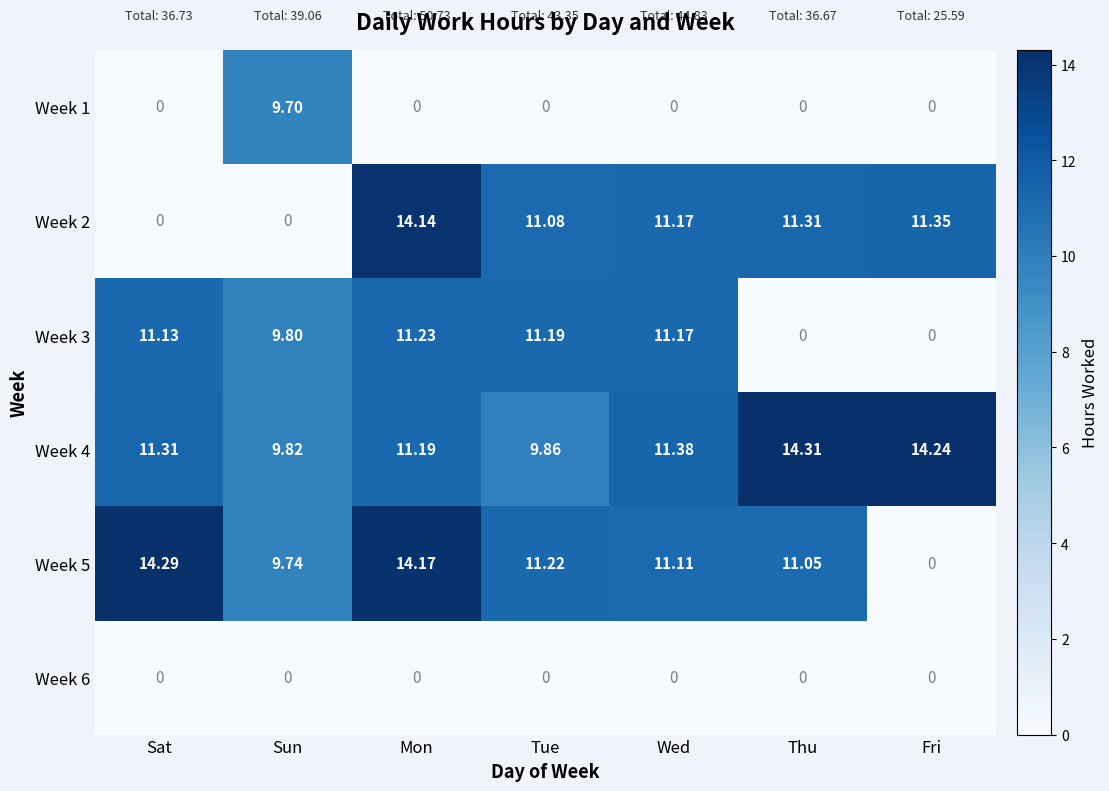

Rank the series by their maximum value, from highest to lowest.

Week 4, Week 5, Week 2, Week 3, Week 1, Week 6